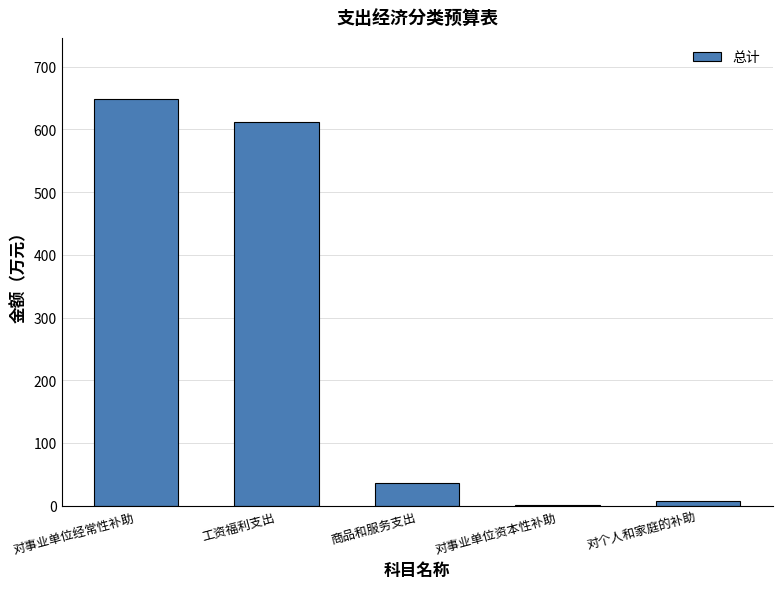

At which label is the value closest to 324?

商品和服务支出